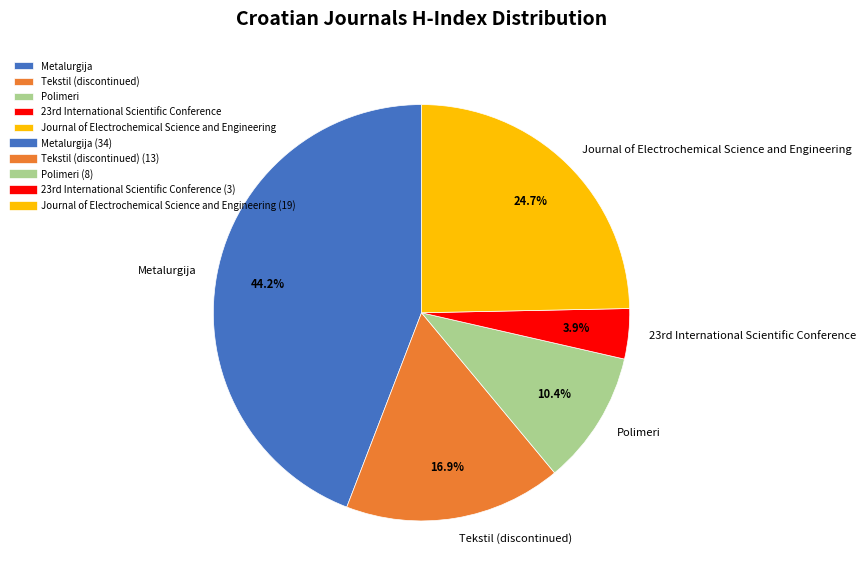

To the nearest percent, what is the average slice percentage?

20%